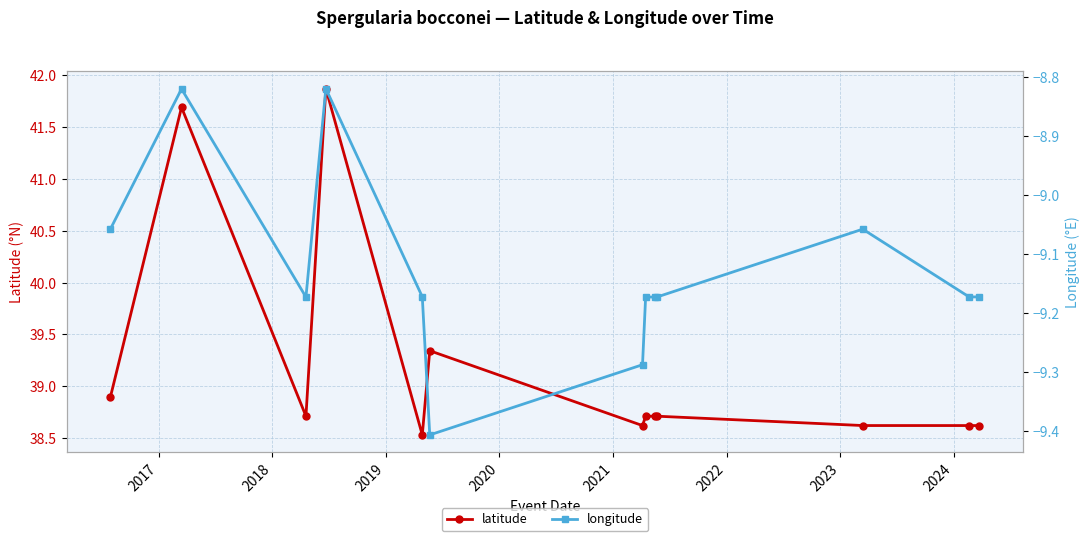

Does the chart display data point markers on the line(s)?

Yes